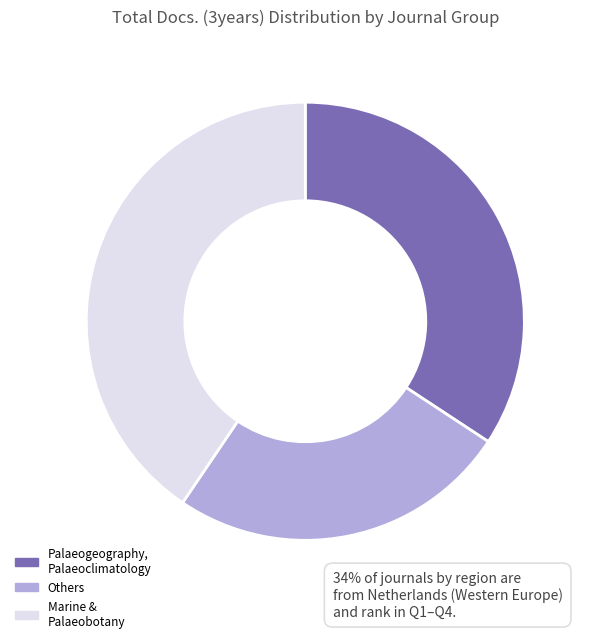

The Marine & Palaeobotany slice represents 41% of the pie. True or false?

True